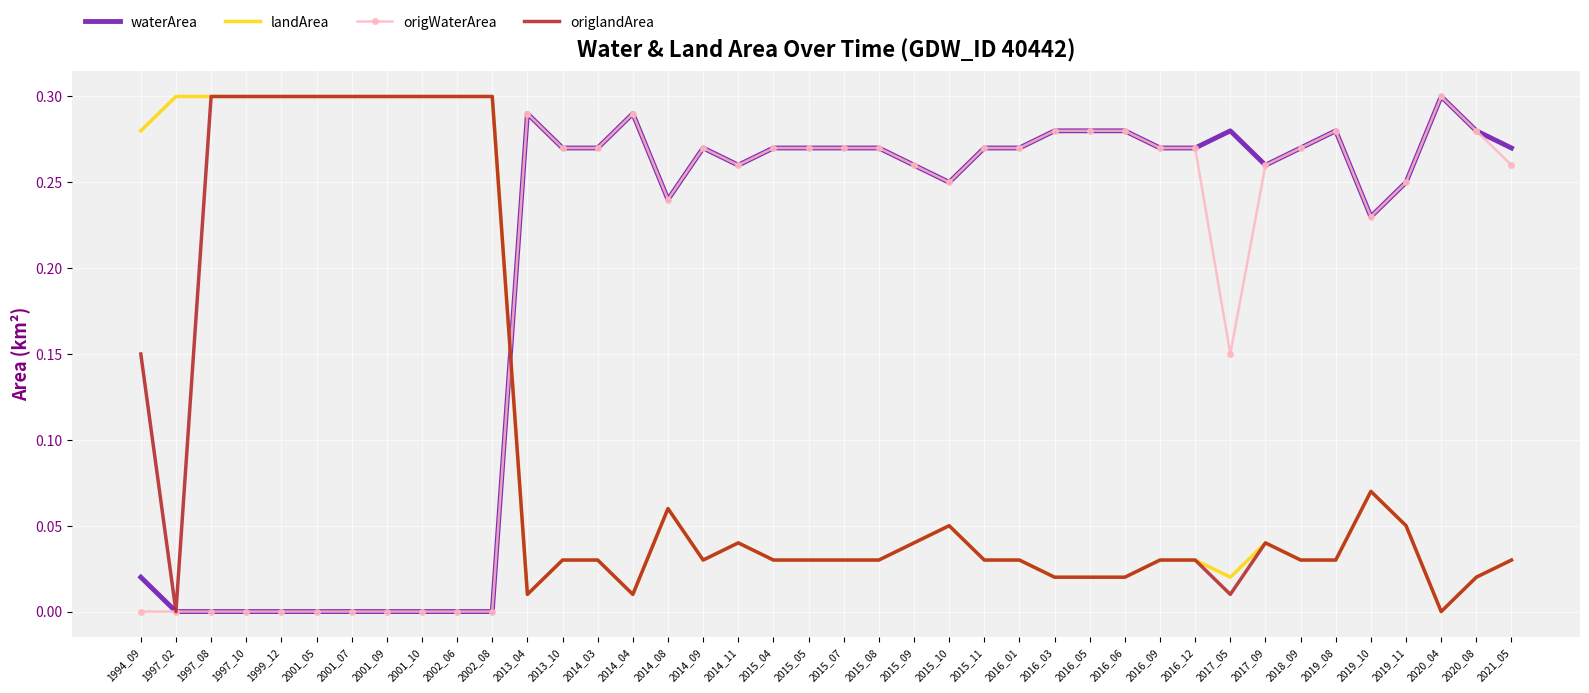

True or false: origlandArea and waterArea intersect in this chart.

True